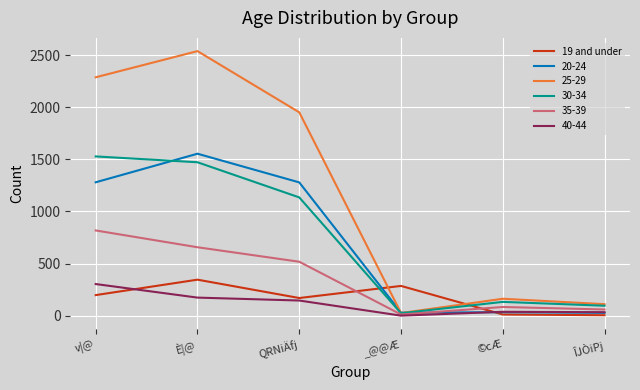

Is the value of 19 and under at QRNiÄfj greater than the value of 25-29 at v|@?

No